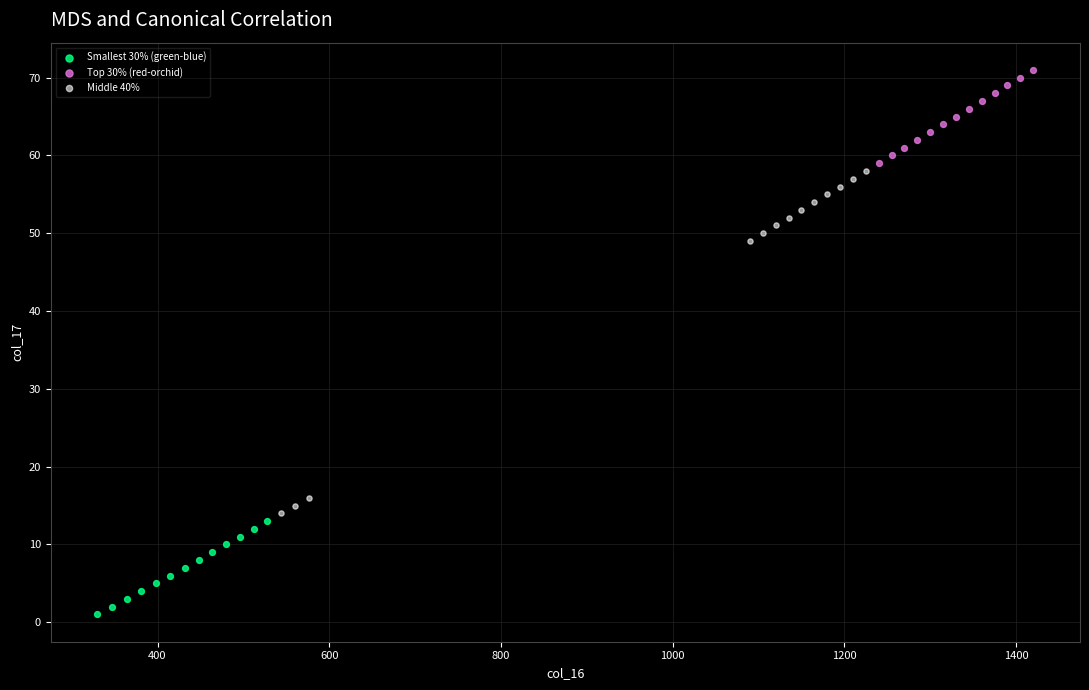

Which series contains the highest Y value?

Top 30% (red-orchid)